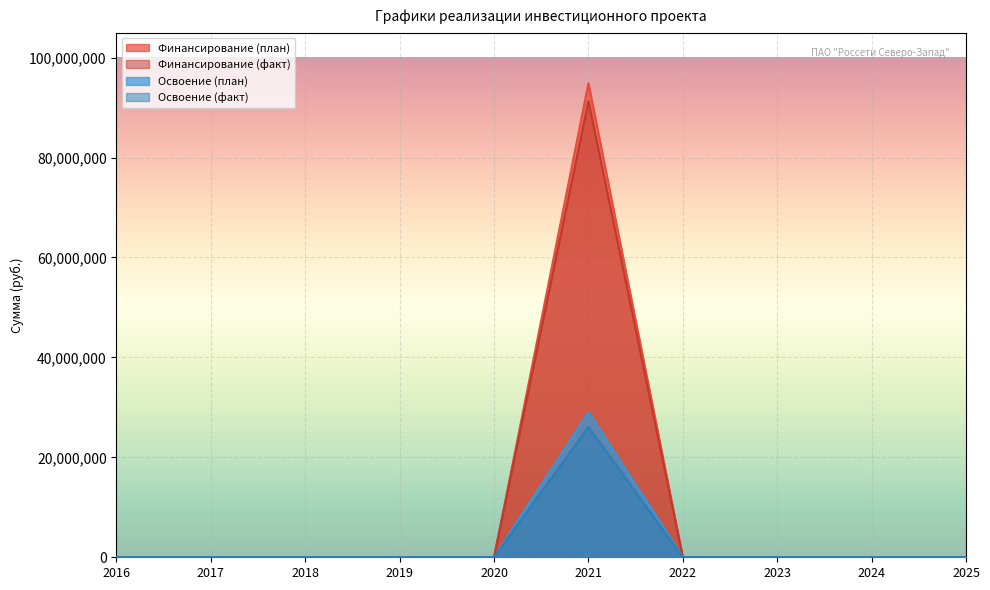

Which series has the largest total across all categories?

Финансирование (план)